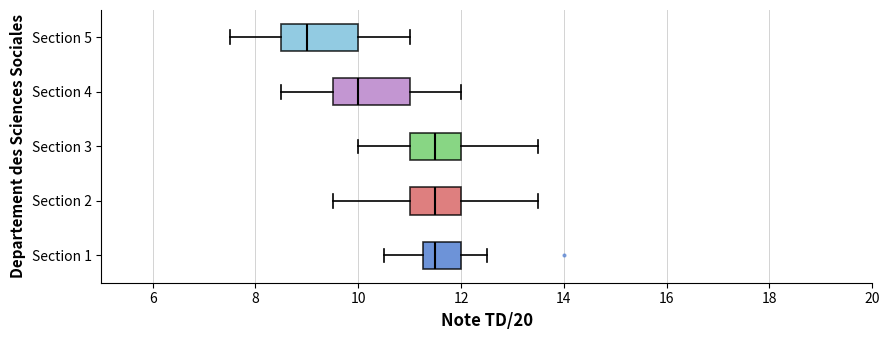

Where does the left whisker of the box for Section 5 end on the x-axis? The values are not printed on the chart, so give them approximately, as read against the axis.

7.6